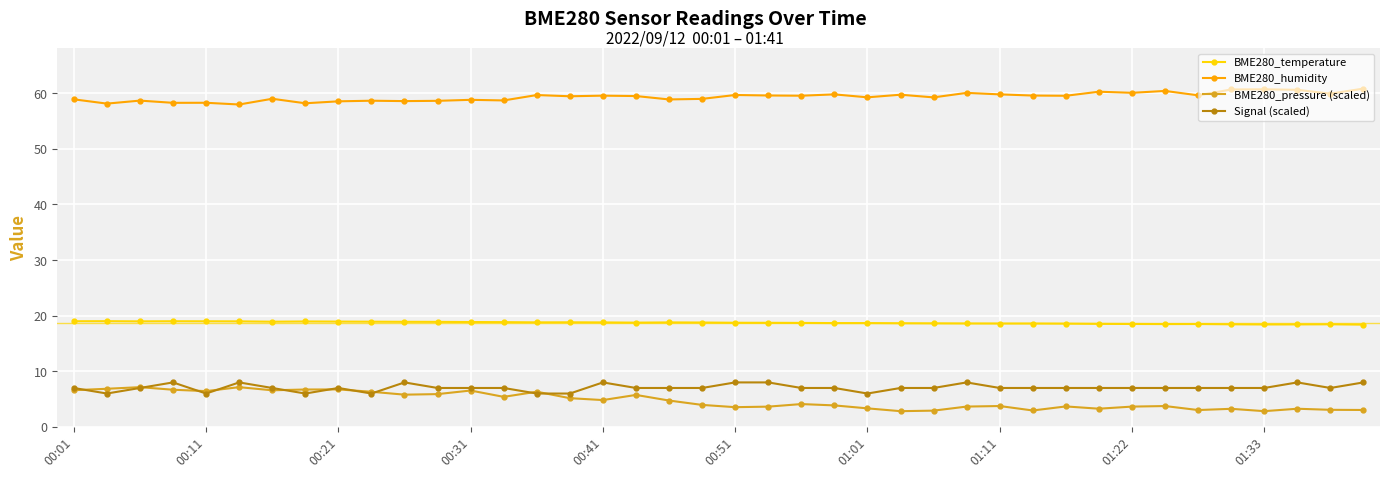

True or false: BME280_pressure (scaled) has more than 0 points higher than both neighbors.

True